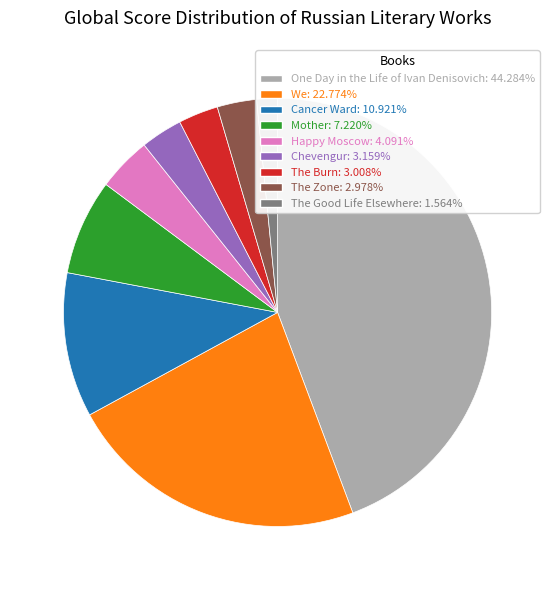

What is the ratio of the value at One Day in the Life of Ivan Denisovich: 44.284% to the value at Cancer Ward: 10.921%?

4.1